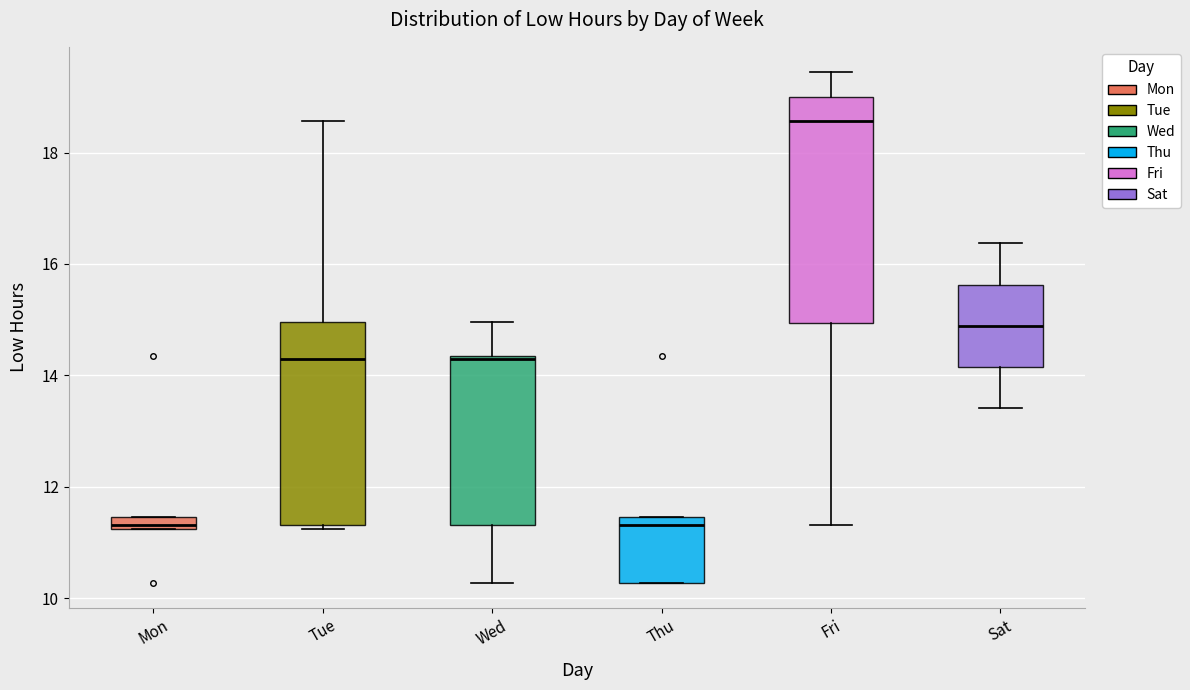

Where is the lower edge of the box for Wed on the y-axis? The values are not printed on the chart, so give them approximately, as read against the axis.

11.4